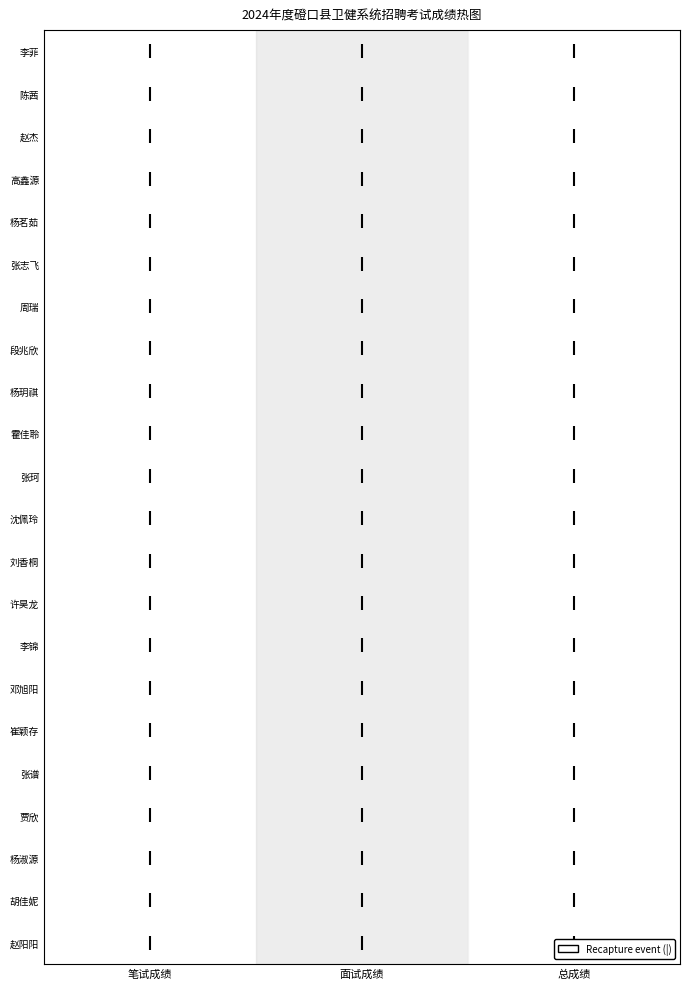

Which series changed the most between 0 and 2?

李锦